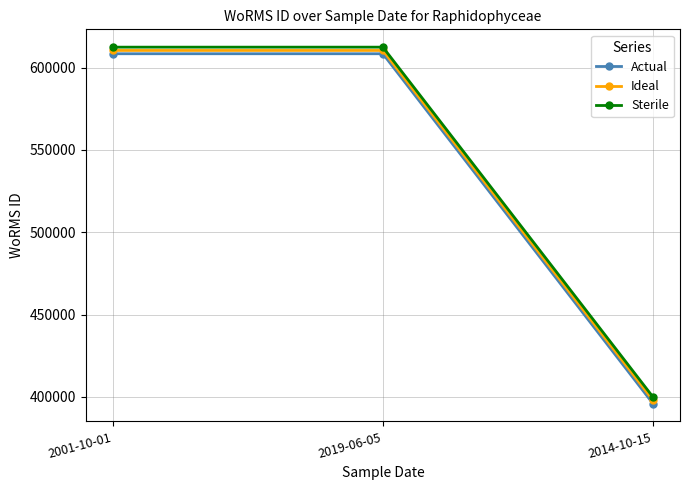

Reading left to right, extract all data points from this chart.

Actual: 608356	608356	395989
Ideal: 610356	610356	397989
Sterile: 612356	612356	399989